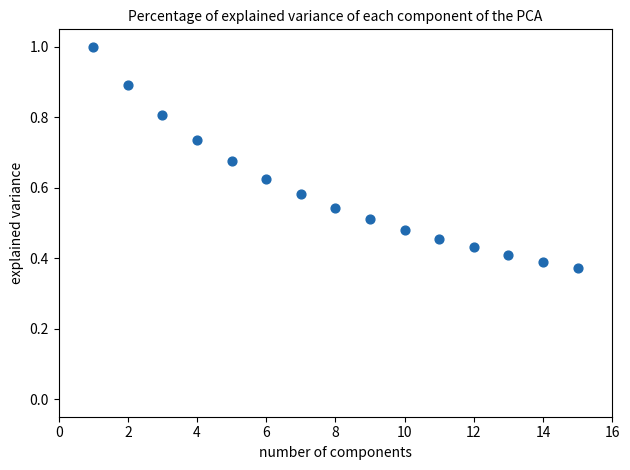

What is the range of X values (max minus min)?

14.0